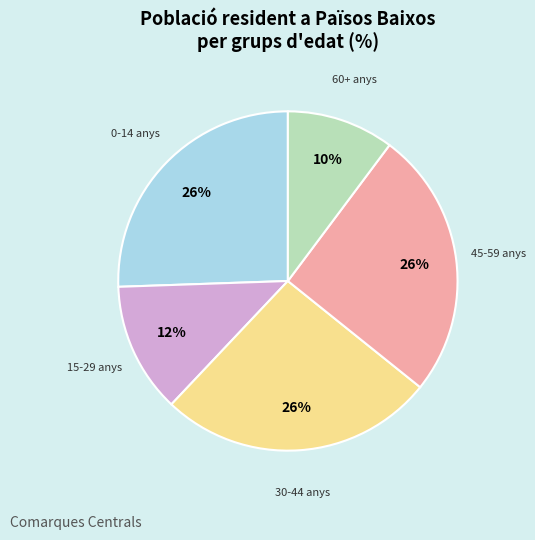

To the nearest percent, what is the average slice percentage?

20%